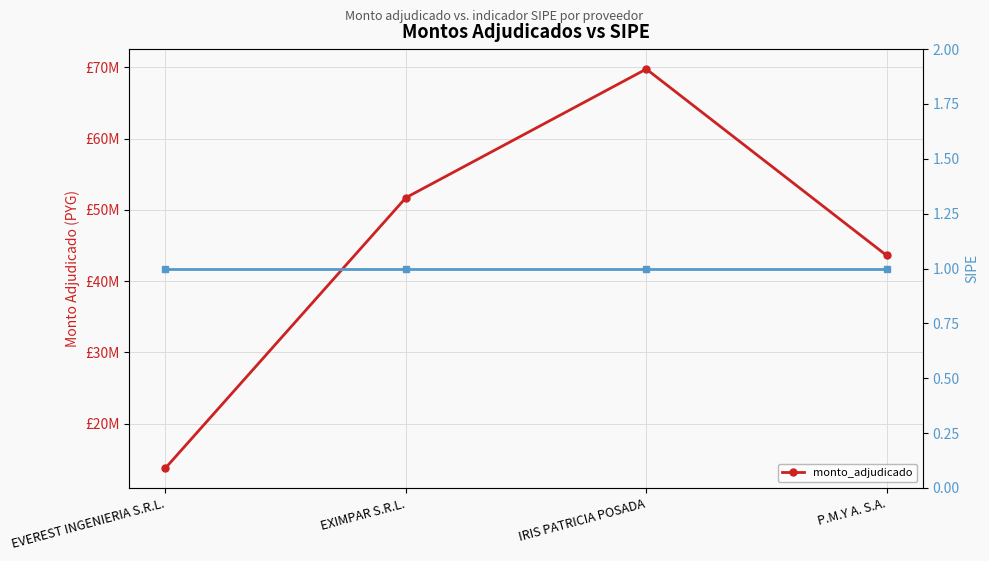

How many interior local peaks (higher than both neighbors) does the data have?

1